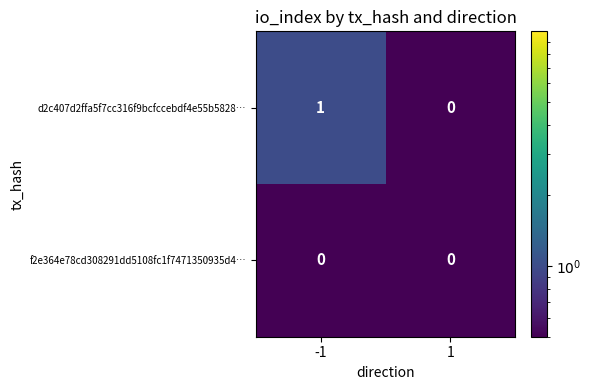

Which series has the largest range (max minus min)?

d2c407d2ffa5f7cc316f9bcfccebdf4e55b5828…